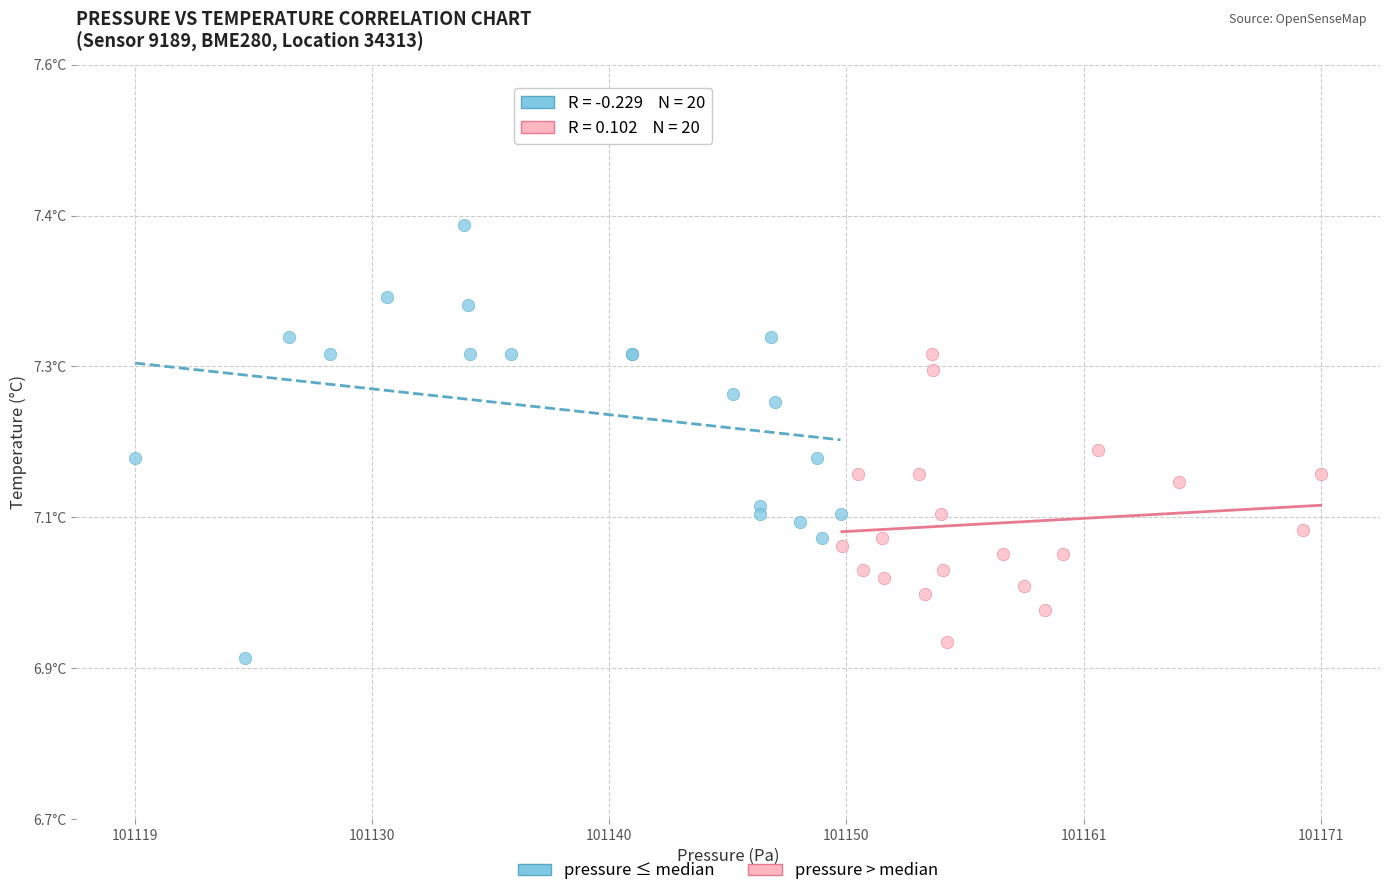

What are all the series names shown in the legend?

pressure ≤ median, pressure > median